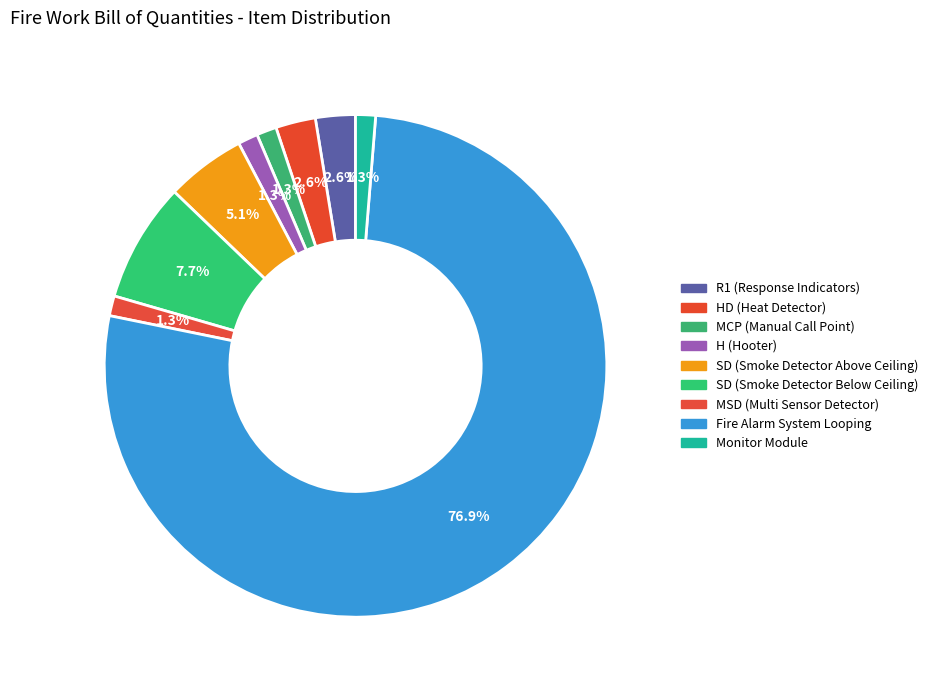

Count the number of slices in the pie.

9